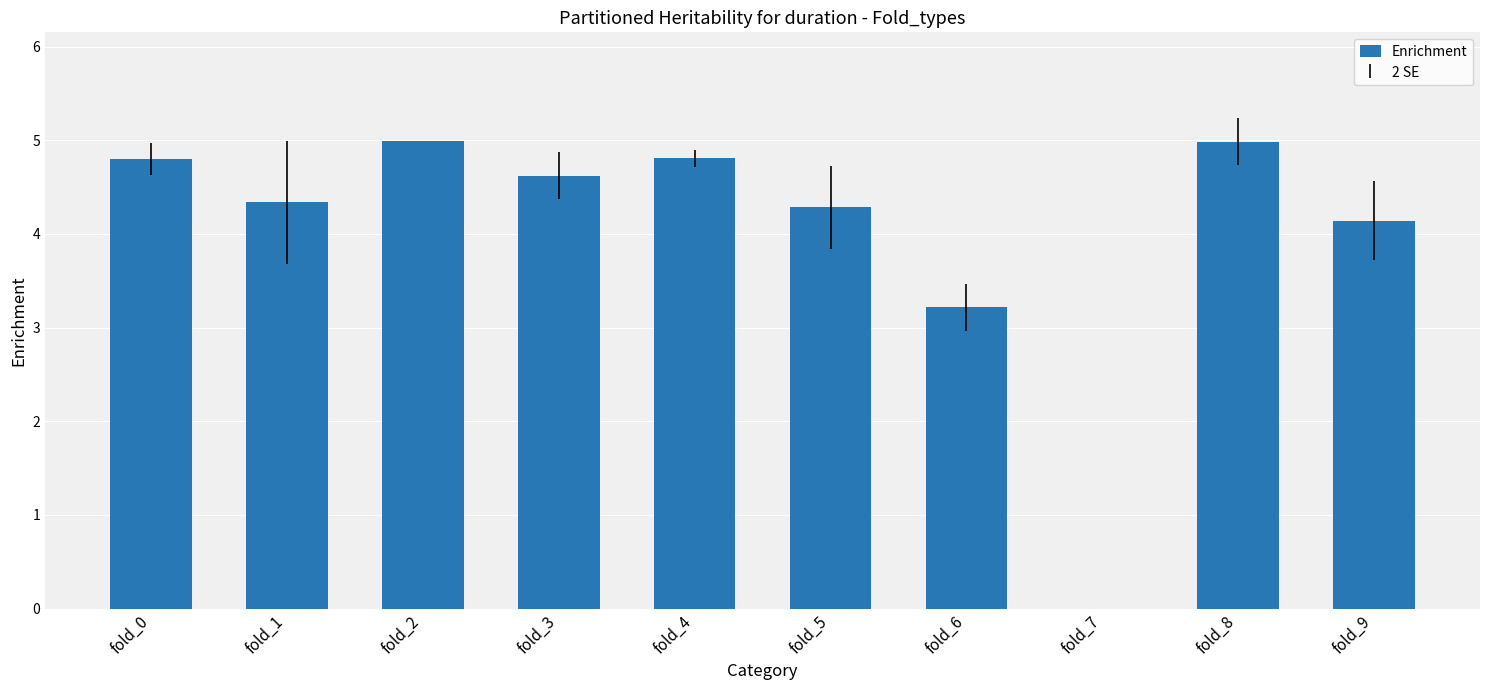

What is the ratio of the value at fold_1 to the value at fold_2?

0.9